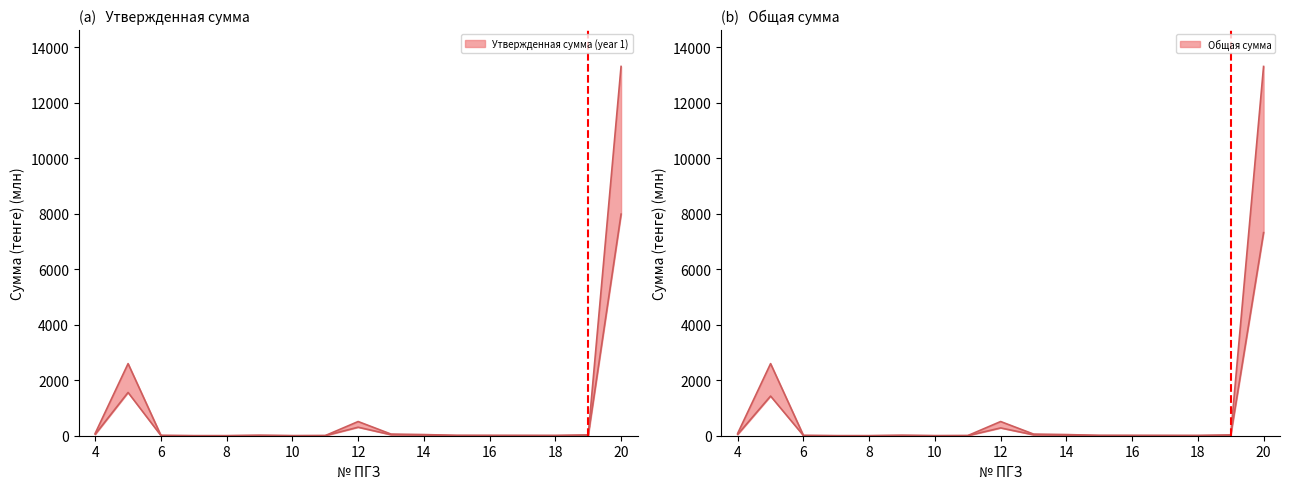

True or false: Общая сумма and Утвержденная сумма (year 1) intersect in this chart.

False